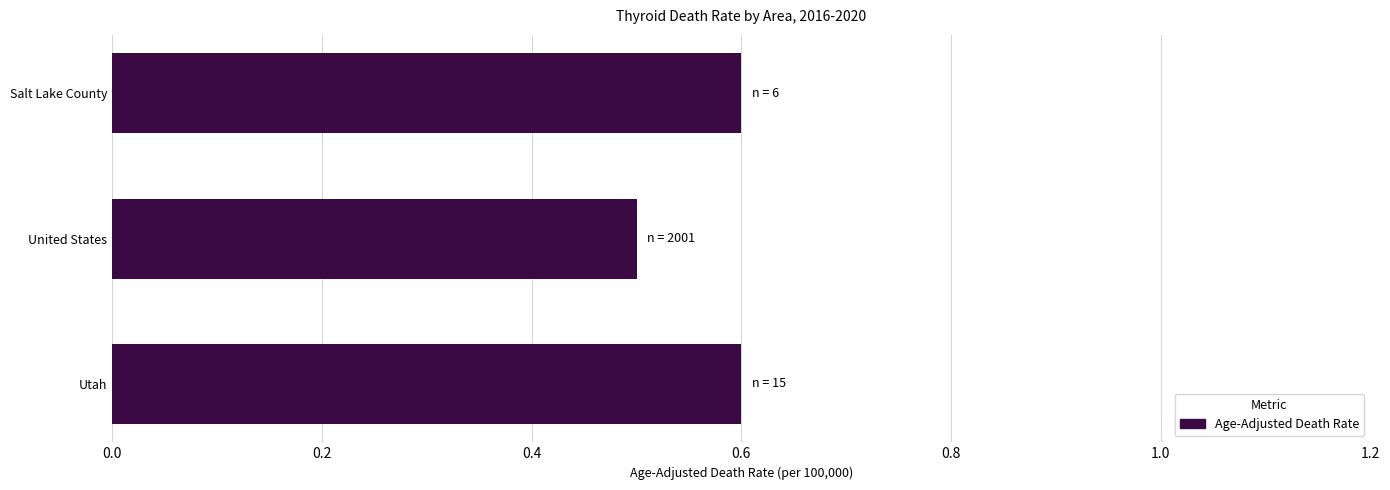

What is the smallest value displayed?

0.5